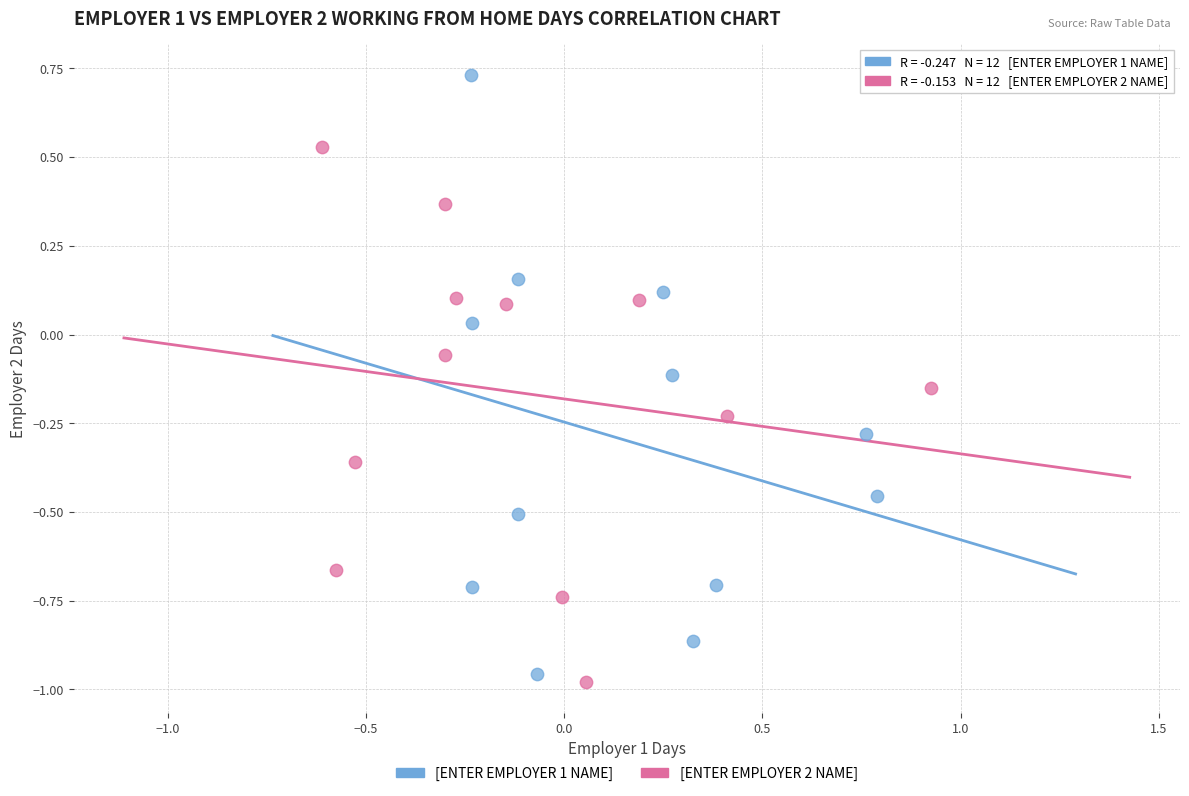

Which series contains the highest Y value?

[ENTER EMPLOYER 1 NAME]